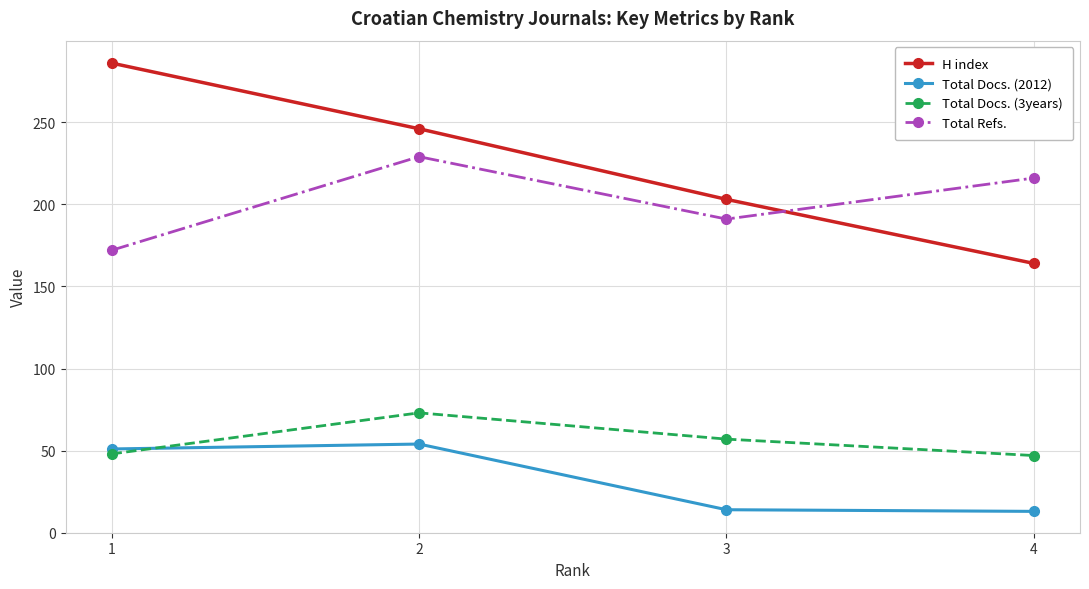

What is the minimum value for Total Docs. (3years)?

47